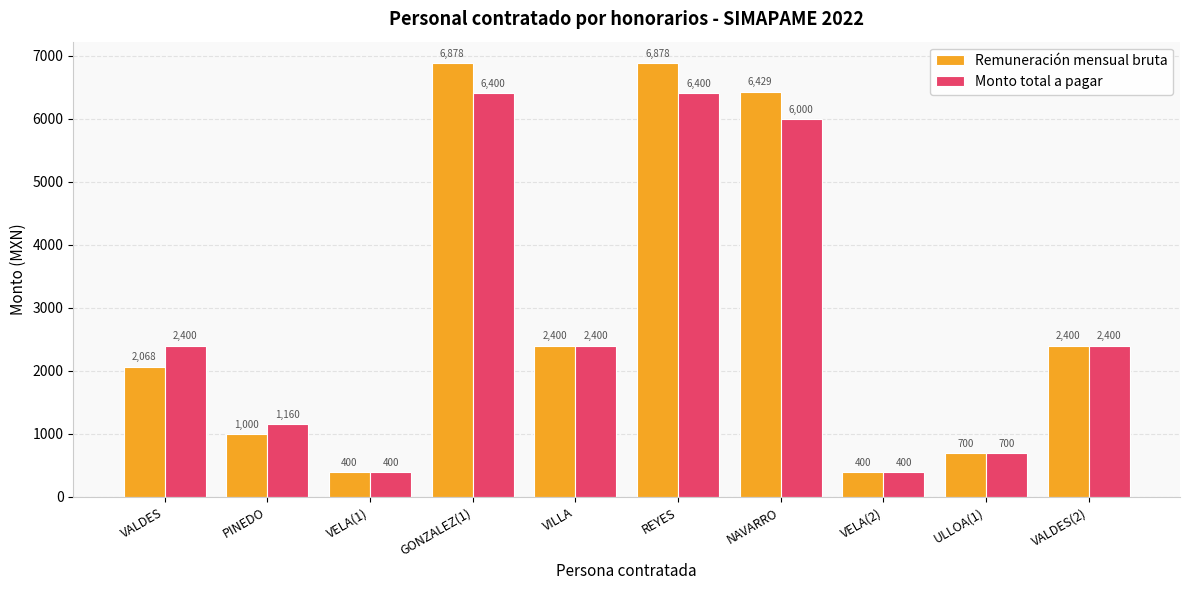

What is the difference between the second highest and second lowest values in the Monto total a pagar series?

6000